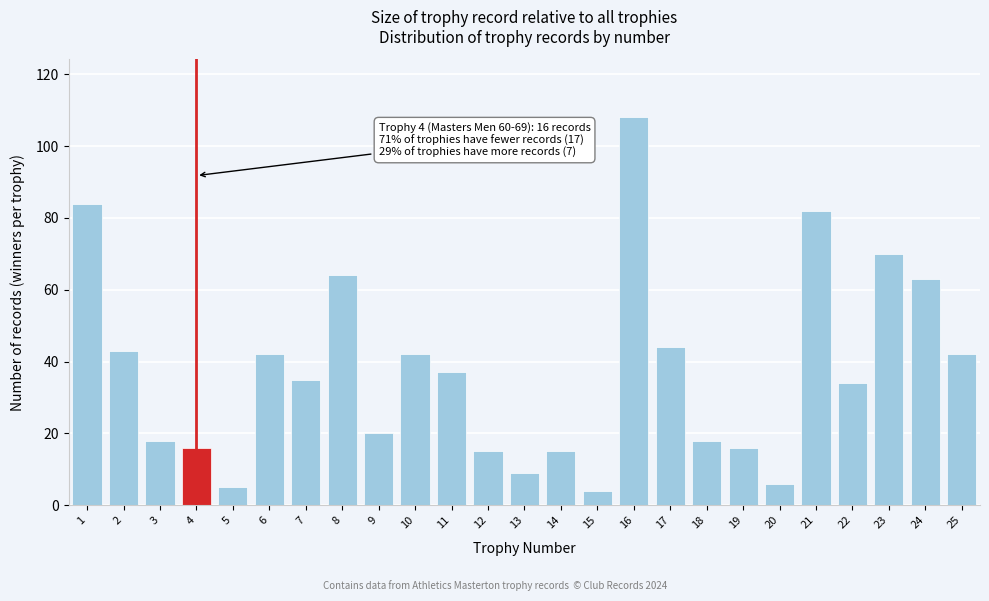

Reading left to right, list all the values displayed in this chart.

84	43	18	16	5	42	35	64	20	42	37	15	9	15	4	108	44	18	16	6	82	34	70	63	42